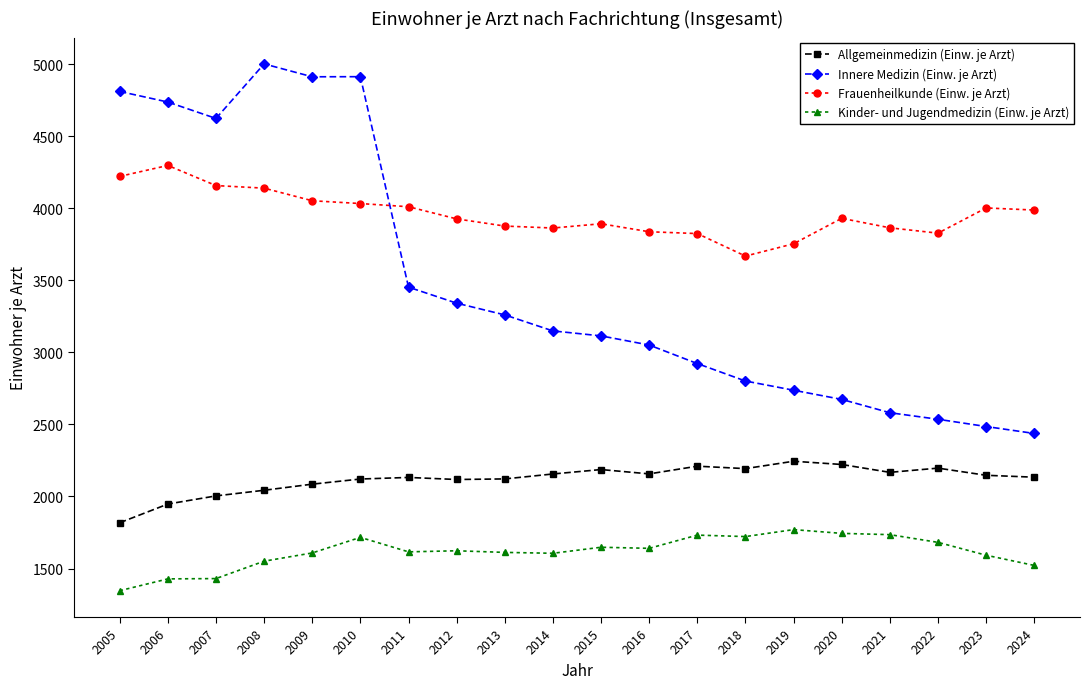

The Frauenheilkunde (Einw. je Arzt) series shows 4138.8 at 2008. True or false?

True